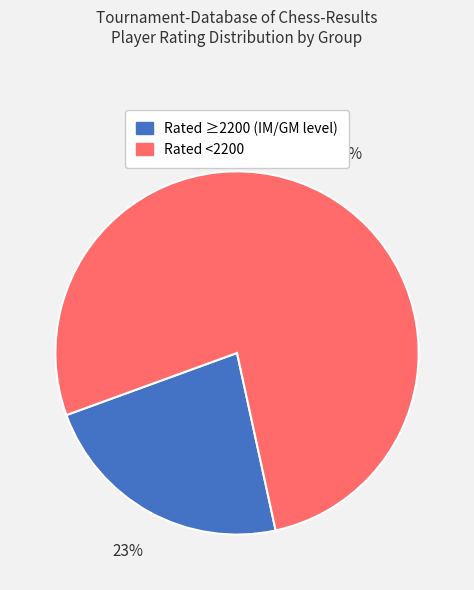

Is there any slice that represents more than half of the pie?

Yes